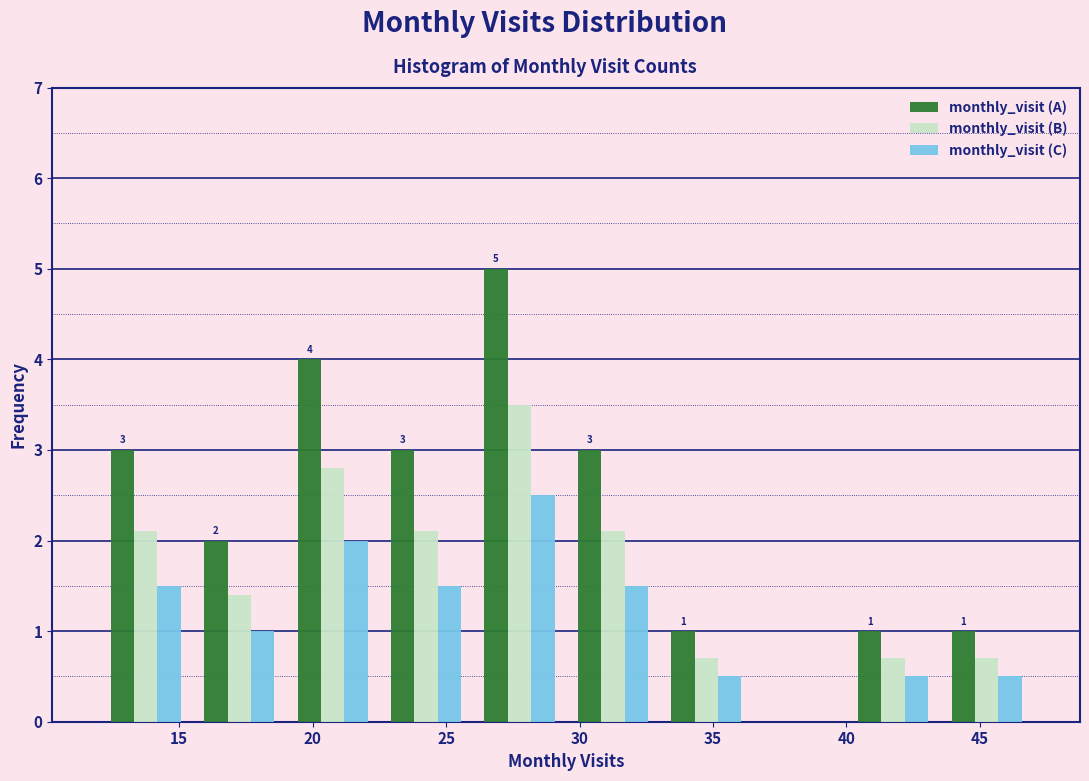

In the monthly_visit (C) series, which range on the x-axis has the tallest bar?

26.0 to 29.5